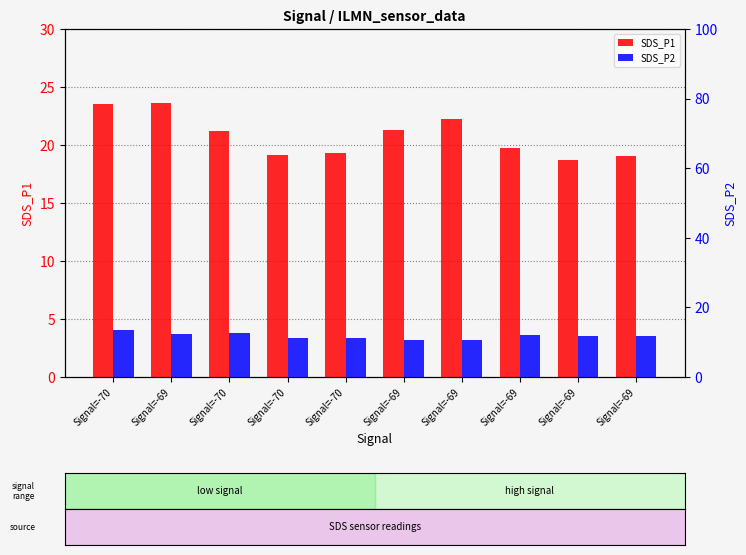

What value does the SDS_P2 series have at Signal=-69?

10.8